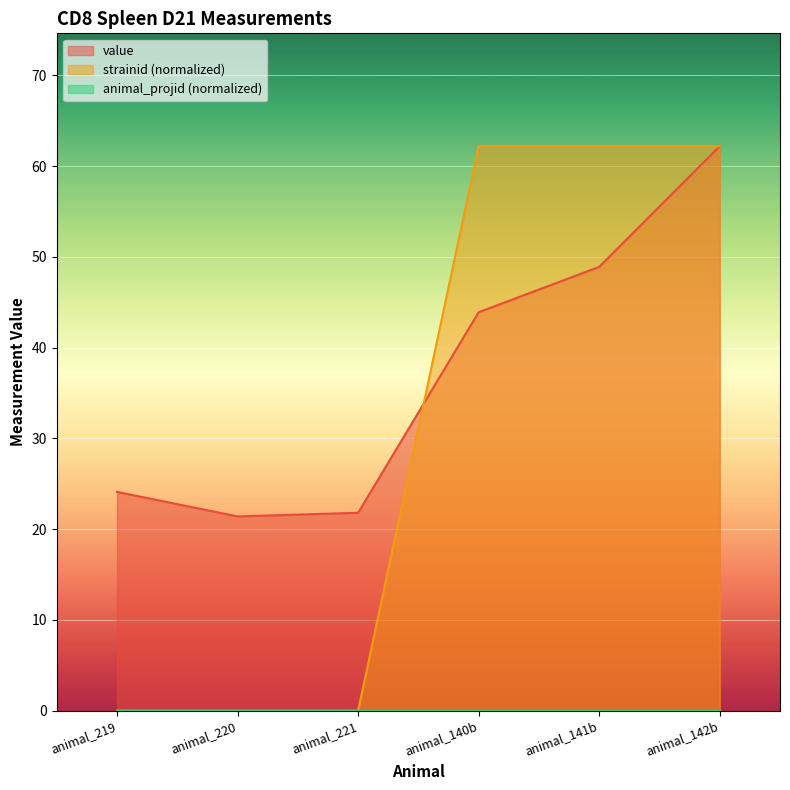

The strainid (normalized) series shows 85.0 at animal_141b. True or false?

False